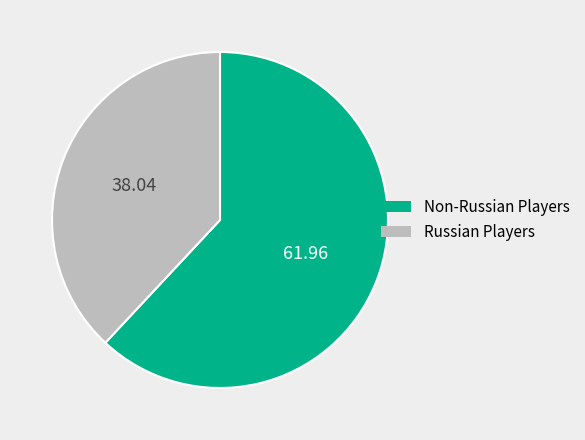

Do Russian Players and Non-Russian Players together represent more than half of the pie?

Yes